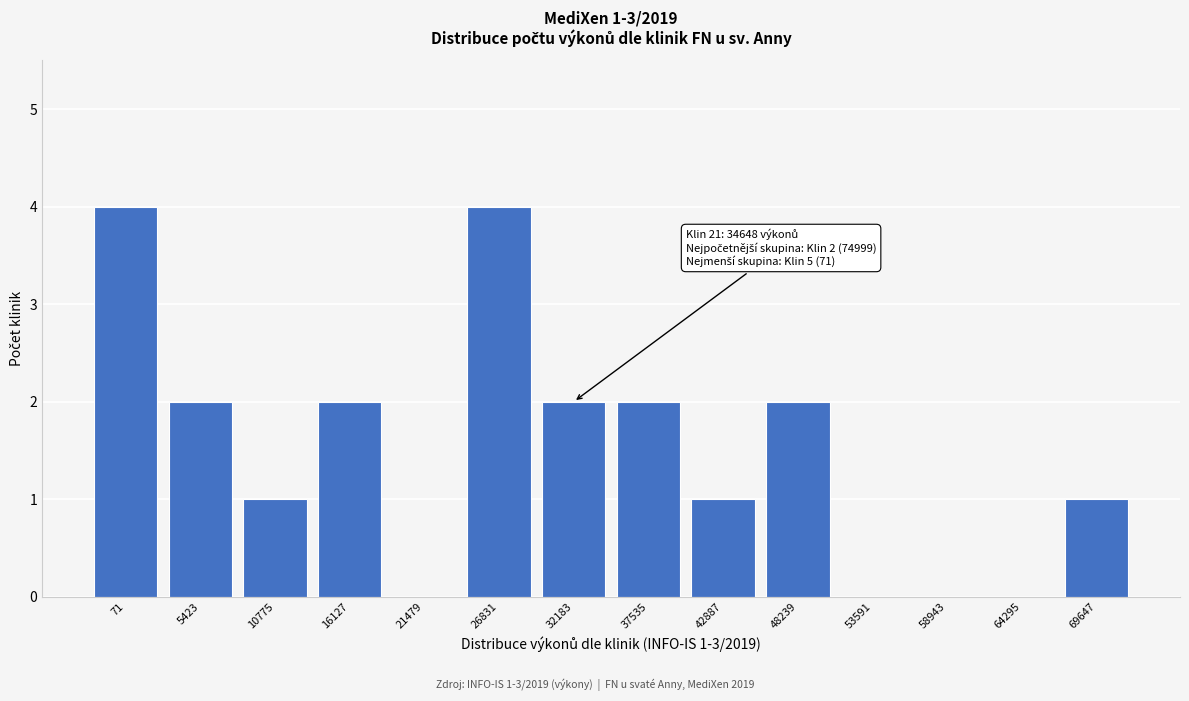

Reading left to right, transcribe all the data shown in this chart.

71=4	5423=2	10775=1	16127=2	21479=0	26831=4	32183=2	37535=2	42887=1	48239=2	53591=0	58943=0	64295=0	69647=1